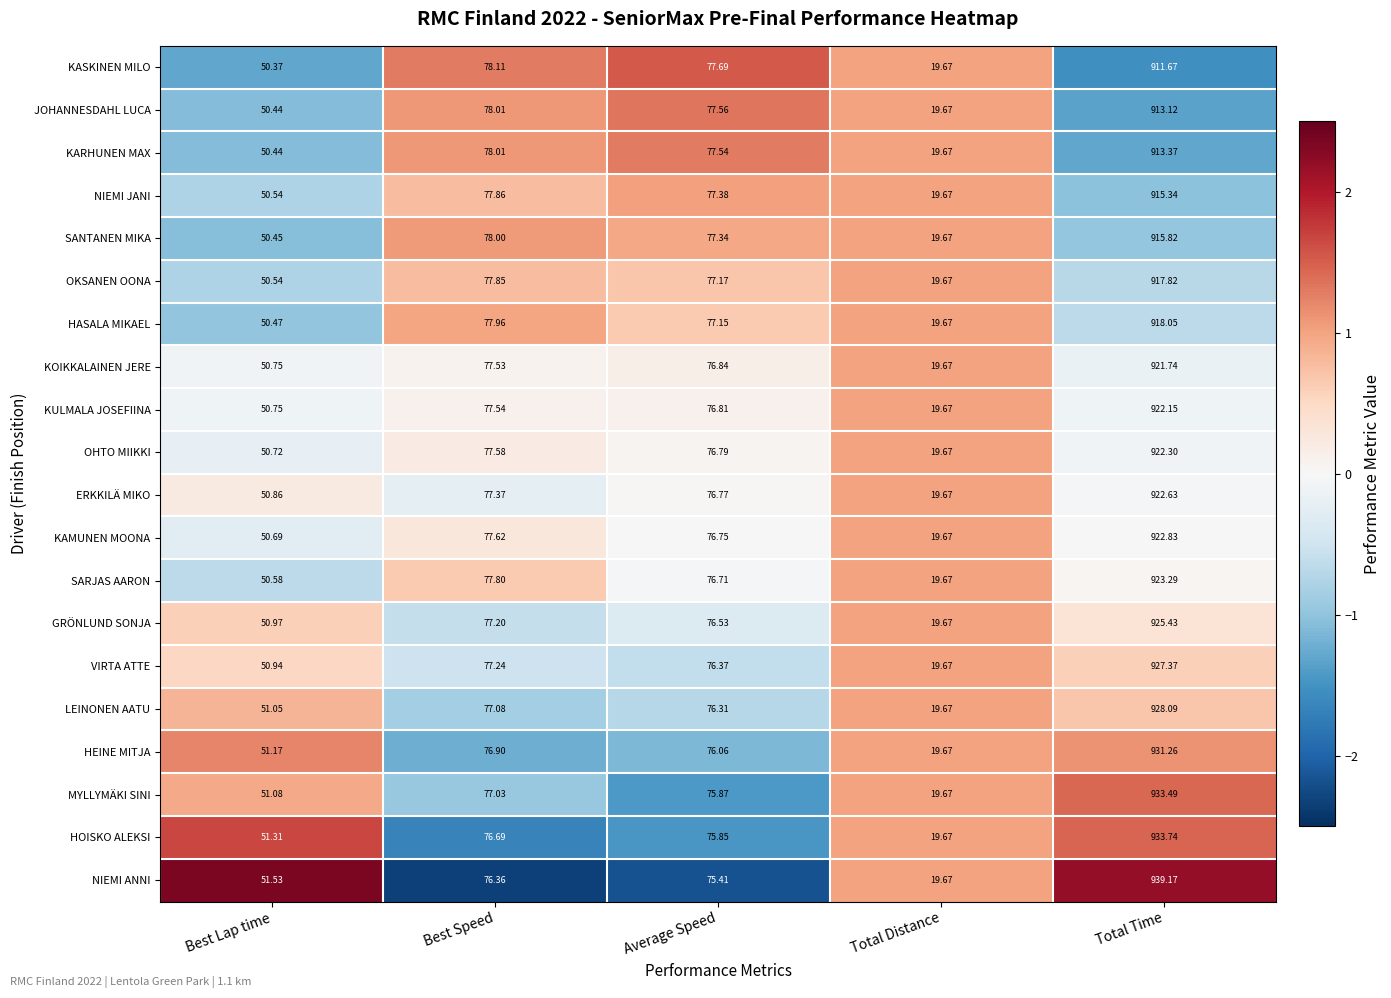

Rank the categories by NIEMI JANI value from highest to lowest.

Total Time, Best Speed, Average Speed, Best Lap time, Total Distance